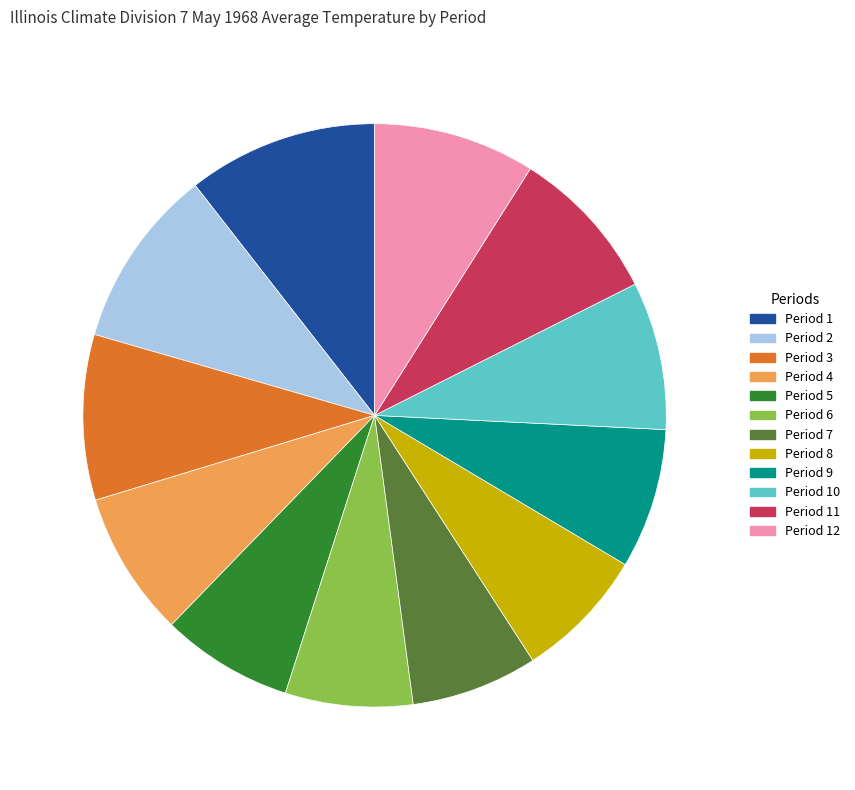

What is the ratio of the value at Period 4 to the value at Period 11?

0.9